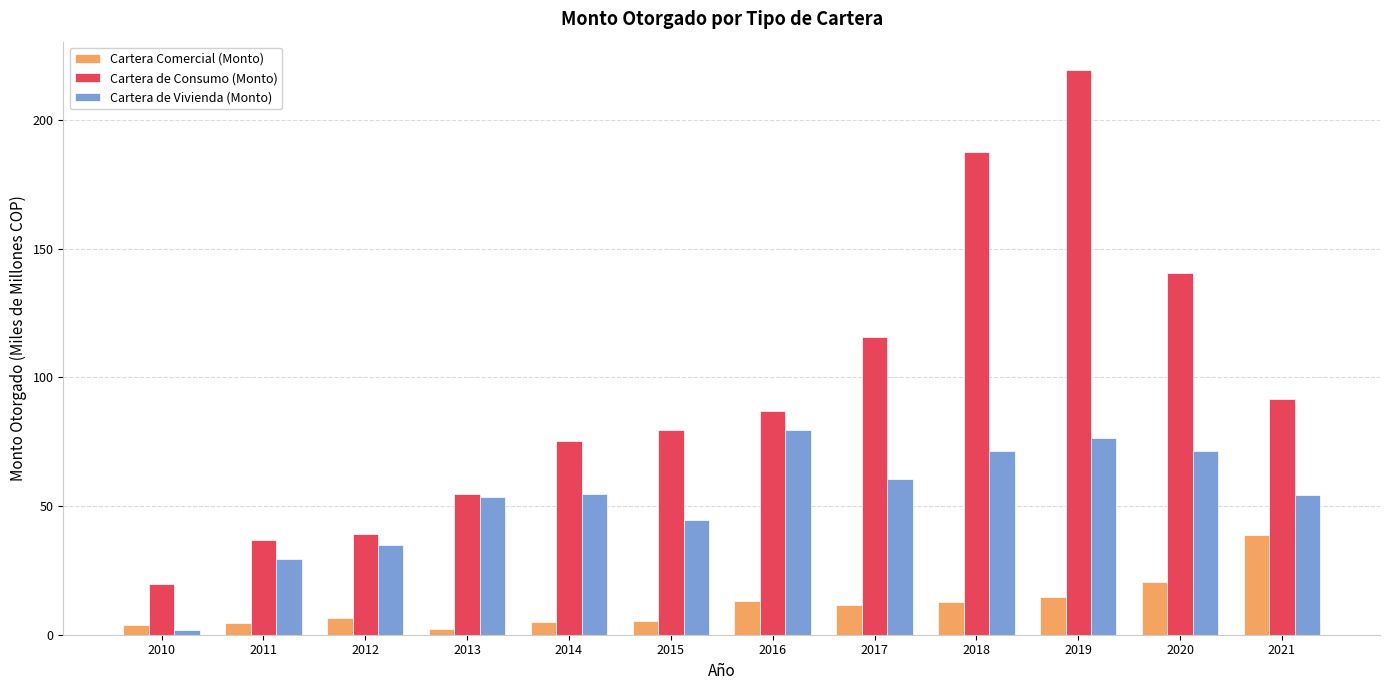

What value does the Cartera Comercial (Monto) series have at 2016?

12.9